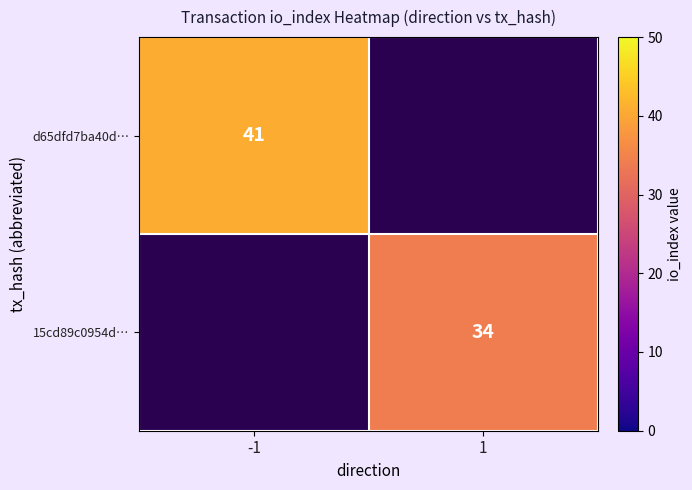

What is the maximum value shown in the chart?

41.0